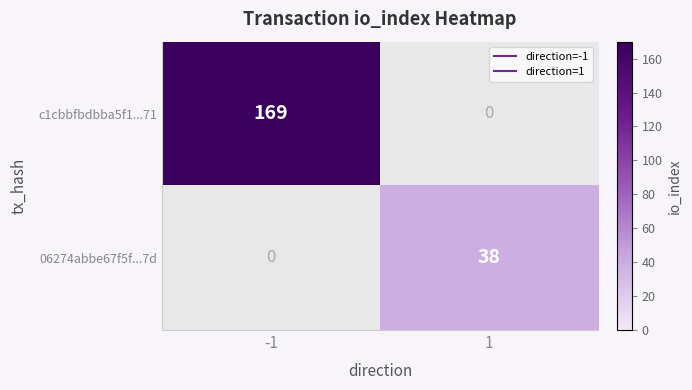

Reading left to right, list all the values displayed in this chart.

c1cbbfbdbba5f1...71: -1=169	1=0
06274abbe67f5f...7d: -1=0	1=38